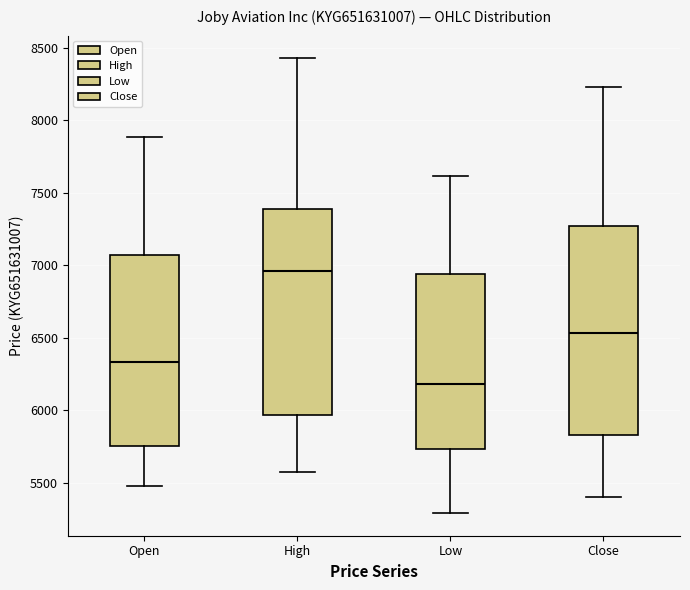

Reading left to right, read every box against the y-axis: the position of its median line, the range the box covers, and the ends of its whiskers. The values are not printed on the chart, so give them approximately, as read against the axis.

Open: median 6350, box 5750 to 7050, whiskers 5500 to 7900
High: median 6950, box 5950 to 7400, whiskers 5600 to 8450
Low: median 6200, box 5750 to 6950, whiskers 5300 to 7600
Close: median 6550, box 5850 to 7250, whiskers 5400 to 8250